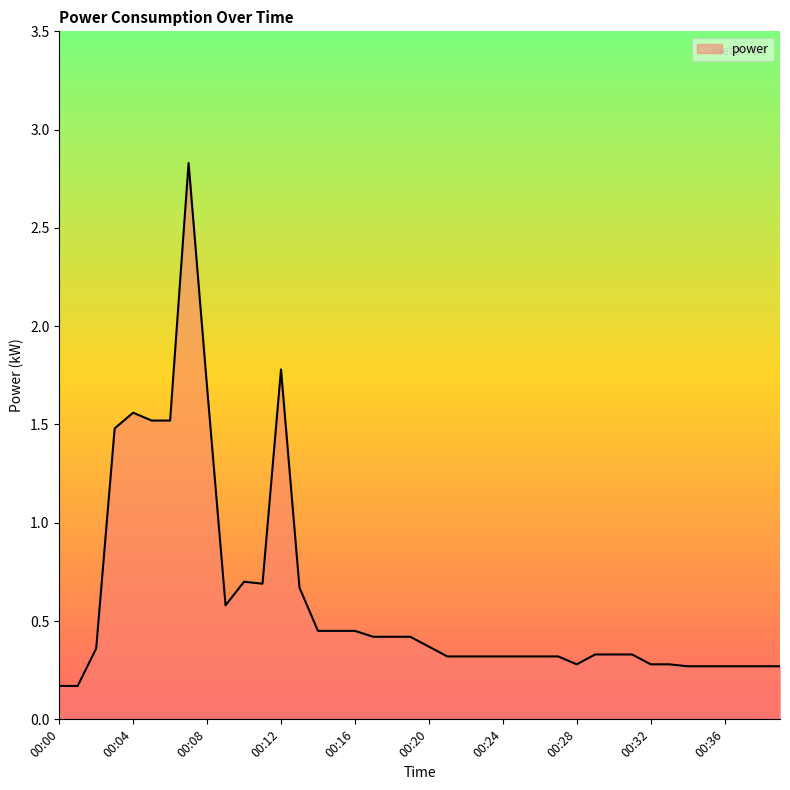

Does the chart have visible grid lines?

No